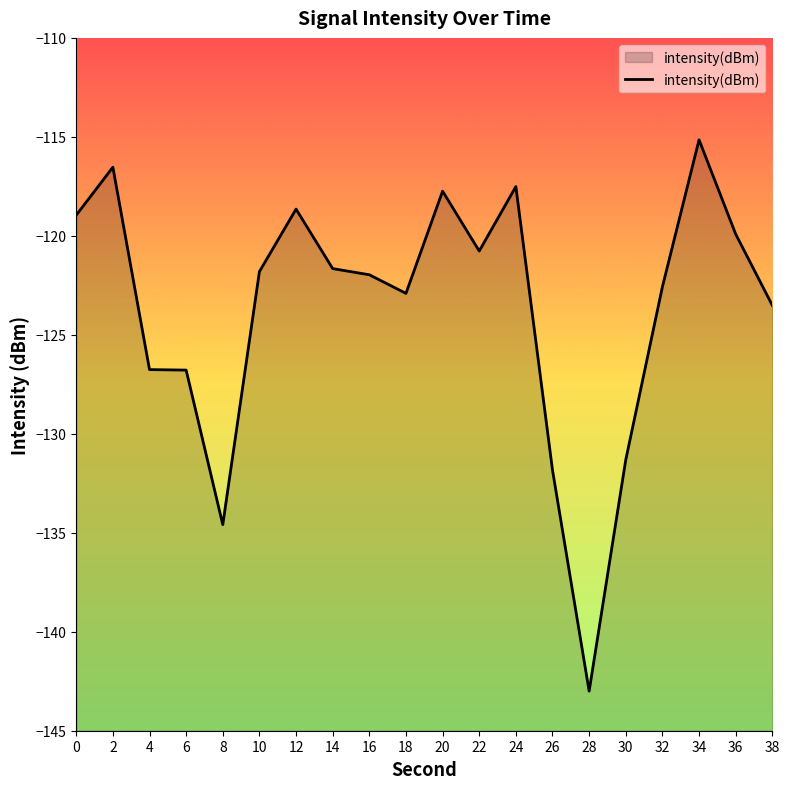

What is the difference between the maximum and minimum values?

27.9